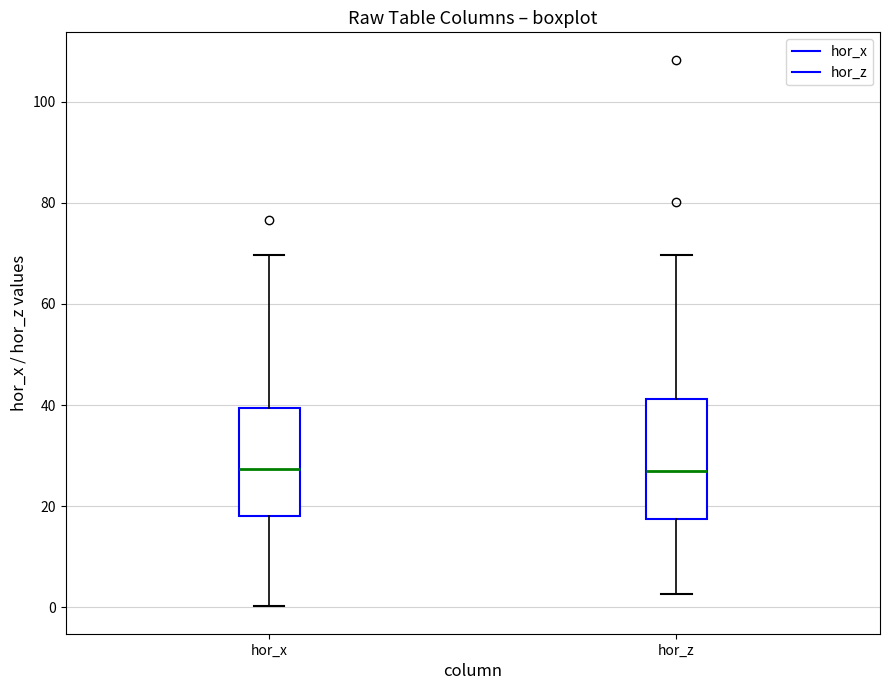

Reading left to right, read every box against the y-axis: the position of its median line, the range the box covers, and the ends of its whiskers. The values are not printed on the chart, so give them approximately, as read against the axis.

hor_x: median 28, box 18 to 40, whiskers 0 to 70
hor_z: median 26, box 18 to 42, whiskers 2 to 70